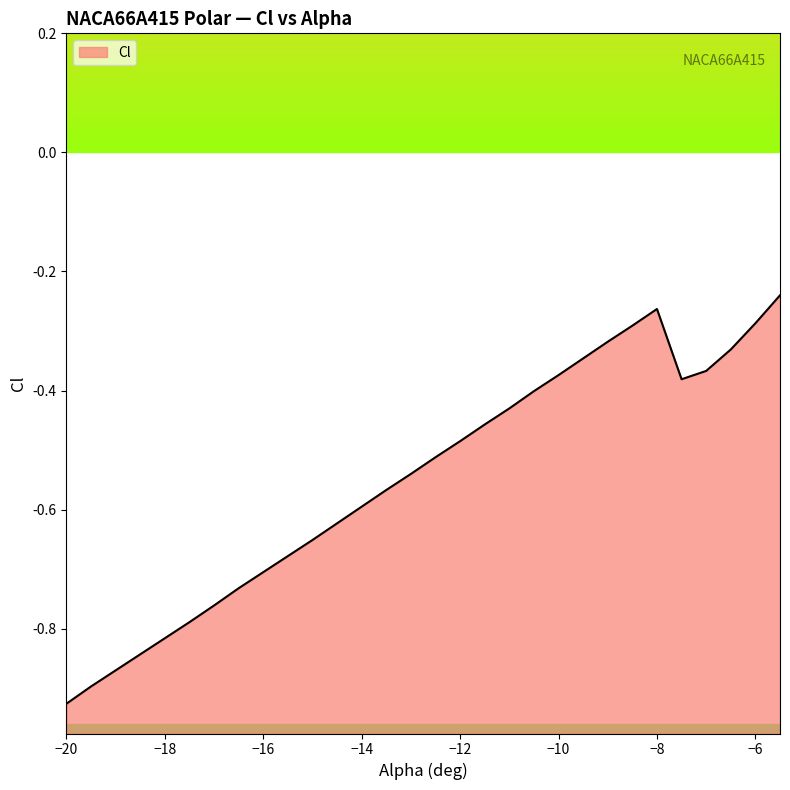

What is the value of the 3rd point from the left?

-0.9